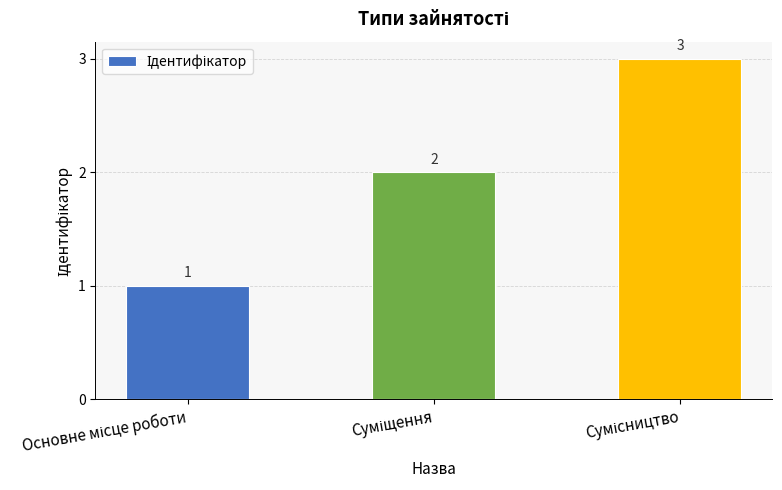

Does the chart contain stacked bars?

No